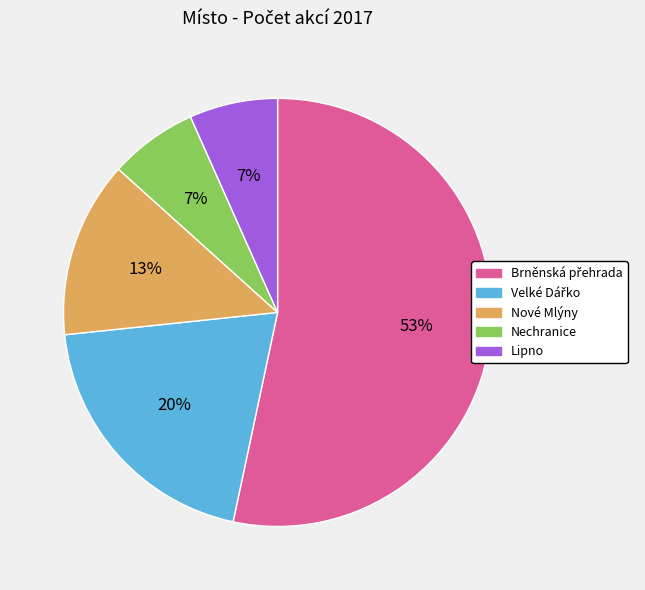

Does any single category account for the majority?

Yes